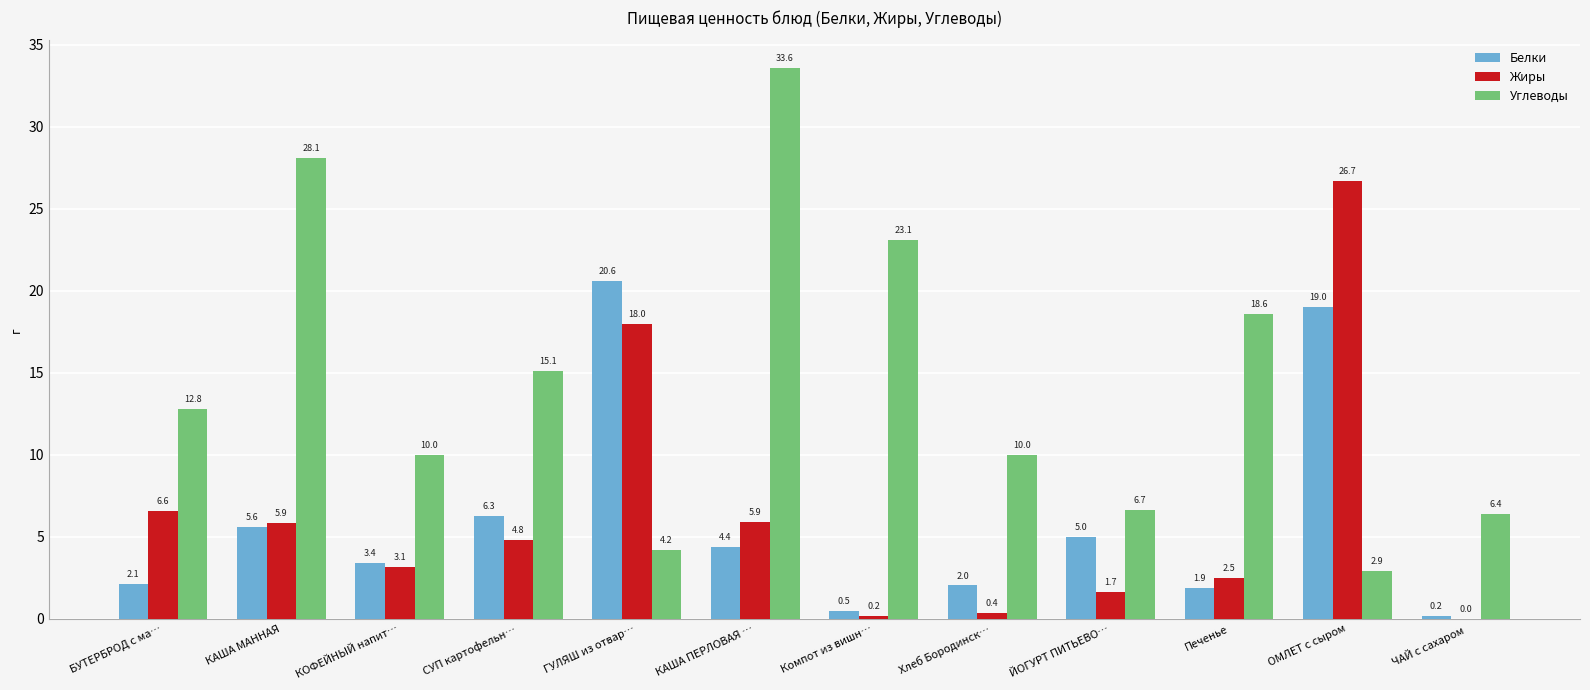

What value does the Белки series have at ЙОГУРТ ПИТЬЕВО…?

5.0